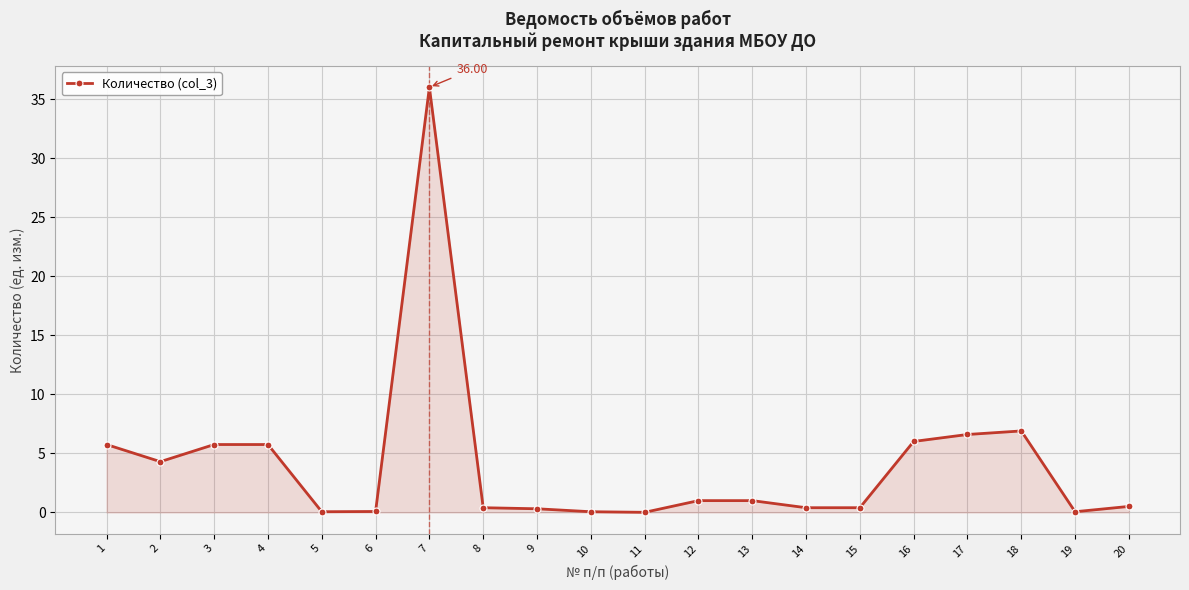

Where is the first local minimum?

2